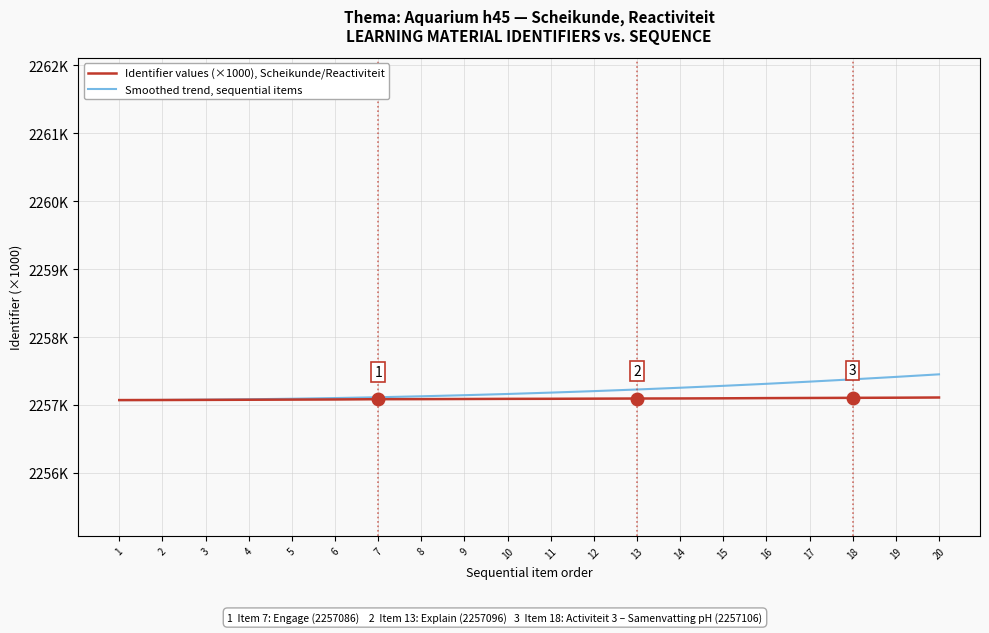

Reading right to left, transcribe all the data shown in this chart.

Identifier values (×1000), Scheikunde/Reactiviteit: 20=2257.1	19=2257.1	18=2257.1	17=2257.1	16=2257.1	15=2257.1	14=2257.1	13=2257.1	12=2257.1	11=2257.1	10=2257.1	9=2257.1	8=2257.1	7=2257.1	6=2257.1	5=2257.1	4=2257.1	3=2257.1	2=2257.1	1=2257.1
Smoothed trend, sequential items: 20=2257.5	19=2257.4	18=2257.4	17=2257.3	16=2257.3	15=2257.3	14=2257.3	13=2257.2	12=2257.2	11=2257.2	10=2257.2	9=2257.1	8=2257.1	7=2257.1	6=2257.1	5=2257.1	4=2257.1	3=2257.1	2=2257.1	1=2257.1